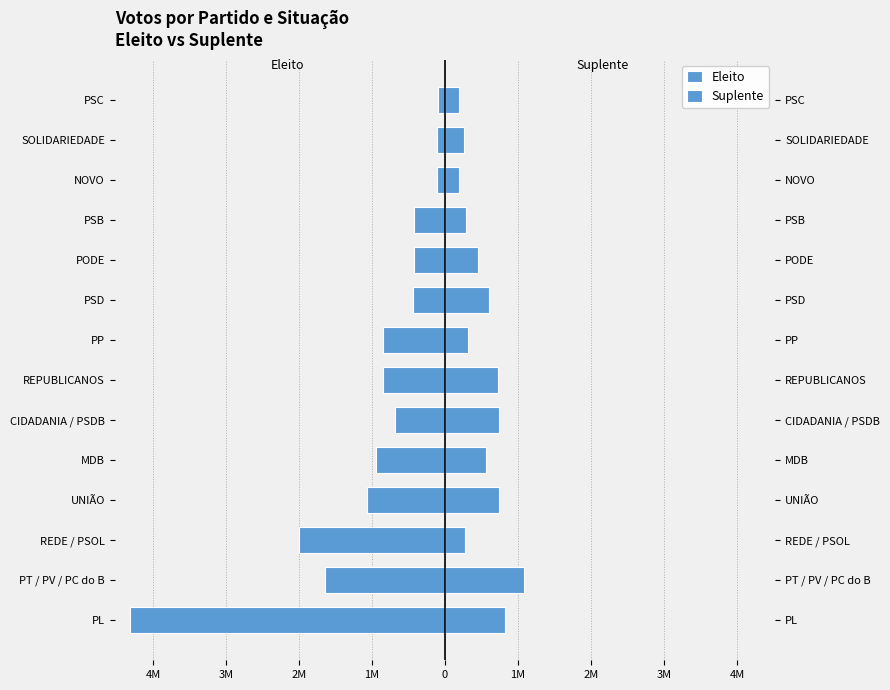

At how many categories does at least one series exceed -1977601?

14